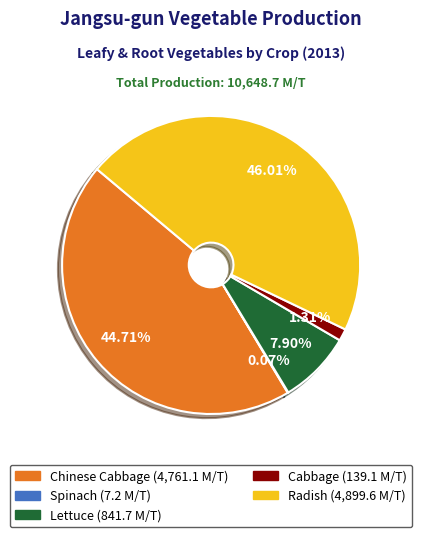

To the nearest percent, what percentage of the pie is Cabbage?

1%